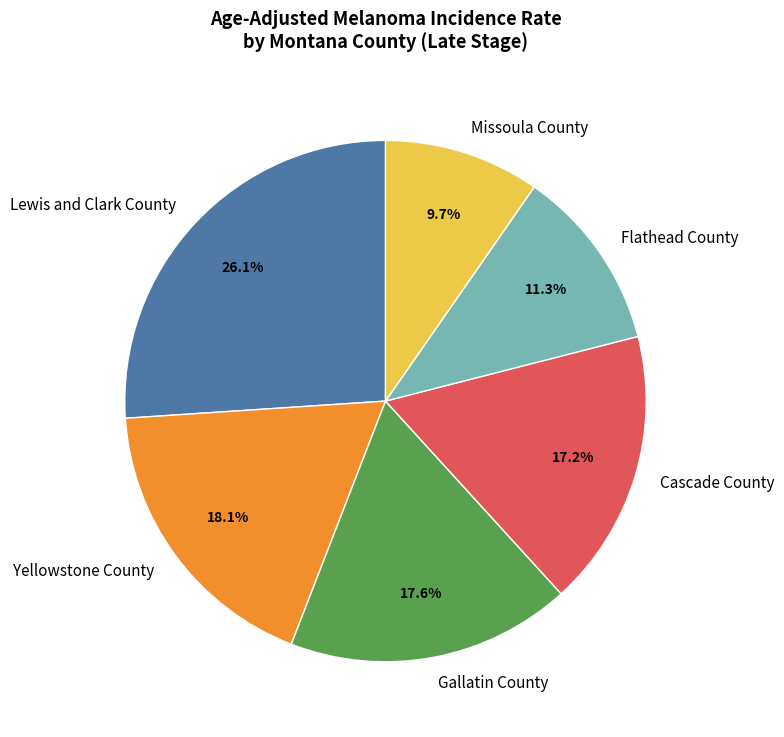

To the nearest percent, what is the combined percentage of Cascade County and Gallatin County?

35%